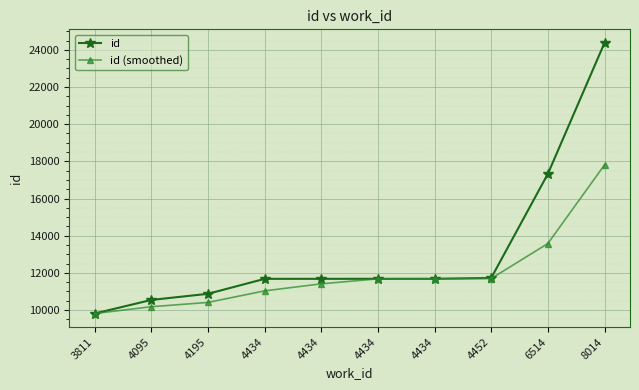

Reading left to right, transcribe all the data shown in this chart.

id: 9814.0	10545.0	10875.0	11680.0	11681.0	11682.0	11683.0	11727.0	17328.0	24376.0
id (smoothed): 9814.0	10179.5	10411.3	11033.3	11412.0	11681.0	11682.0	11697.3	13579.3	17810.3